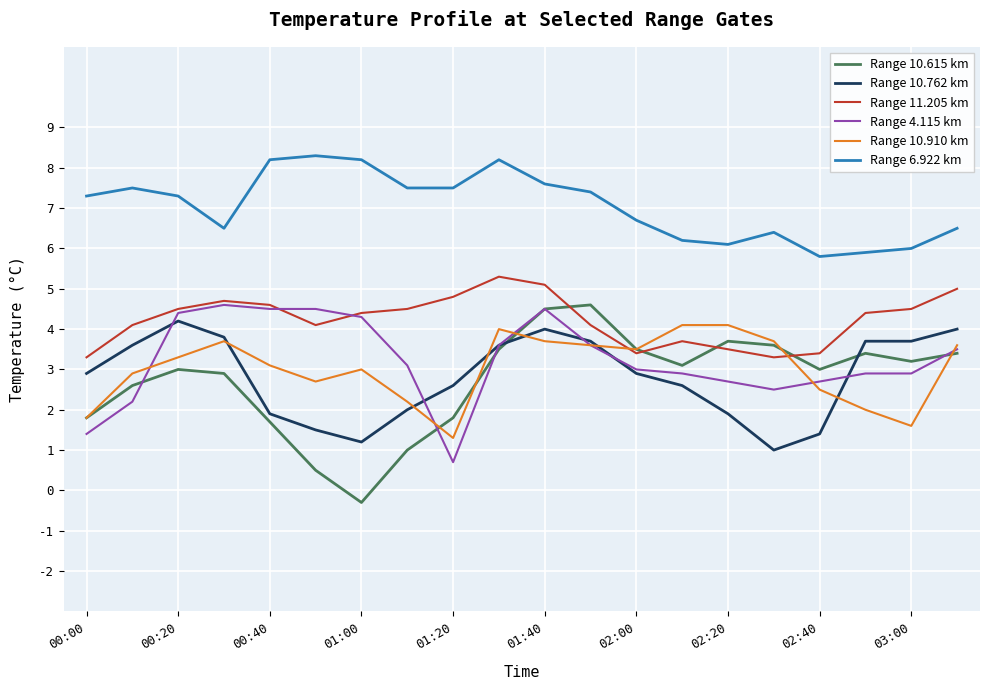

Which series has the largest total across all categories?

Range 6.922 km